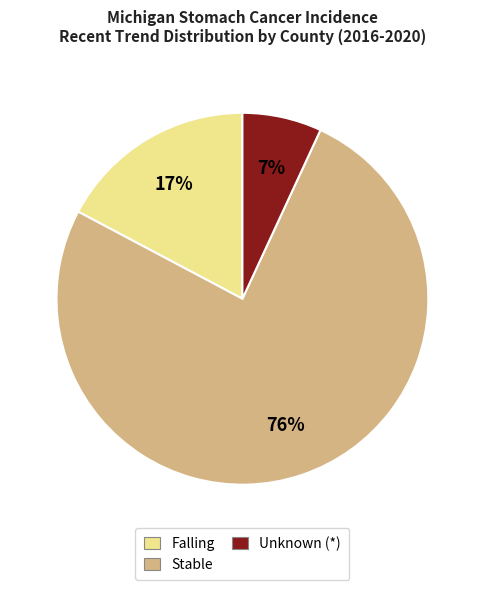

Is there a majority slice in this chart?

Yes